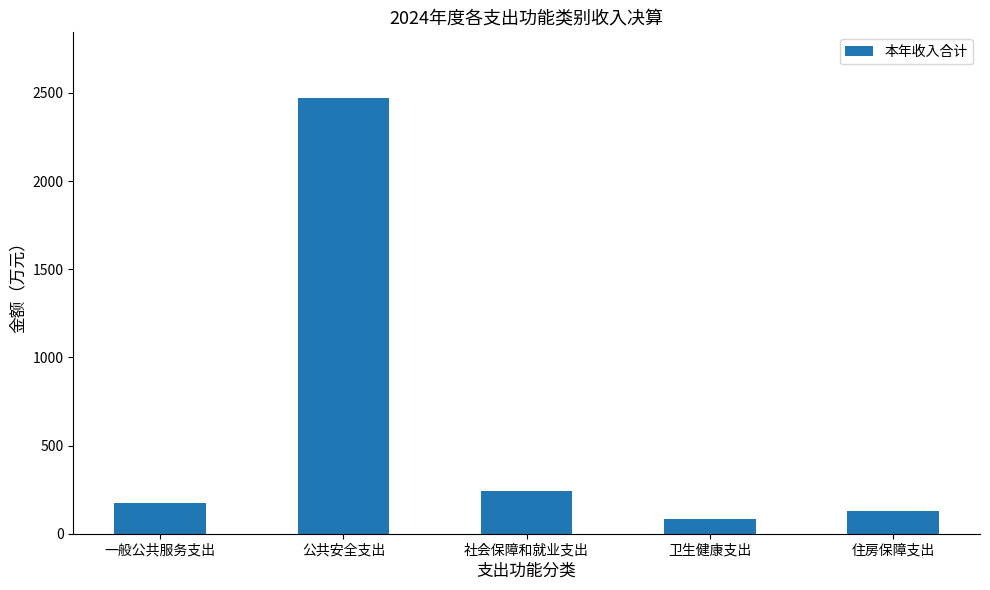

What is the greatest value displayed?

2472.5